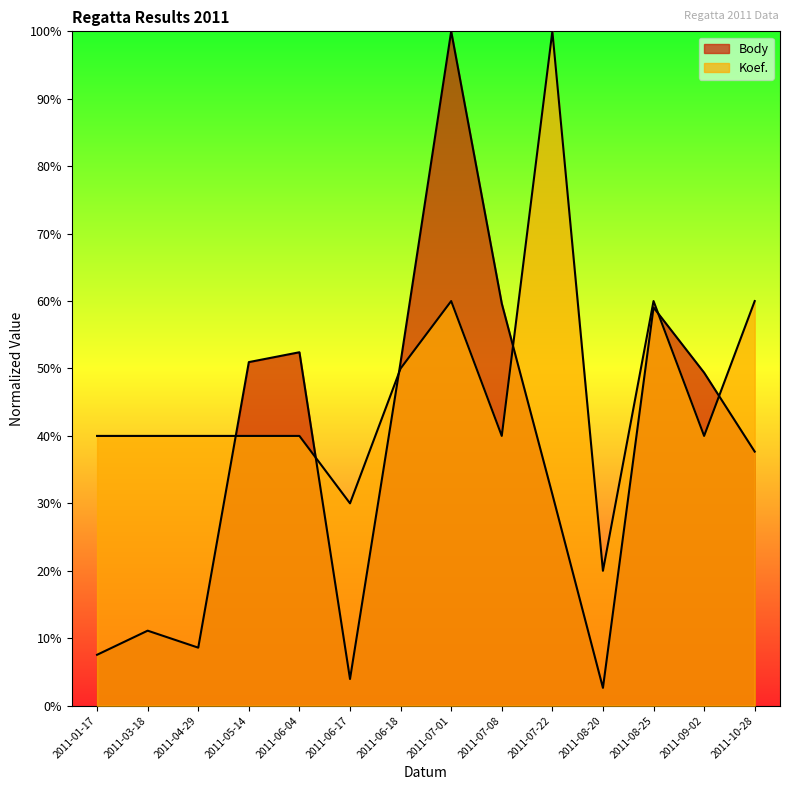

How many intersections are there between Body and Koef.?

6